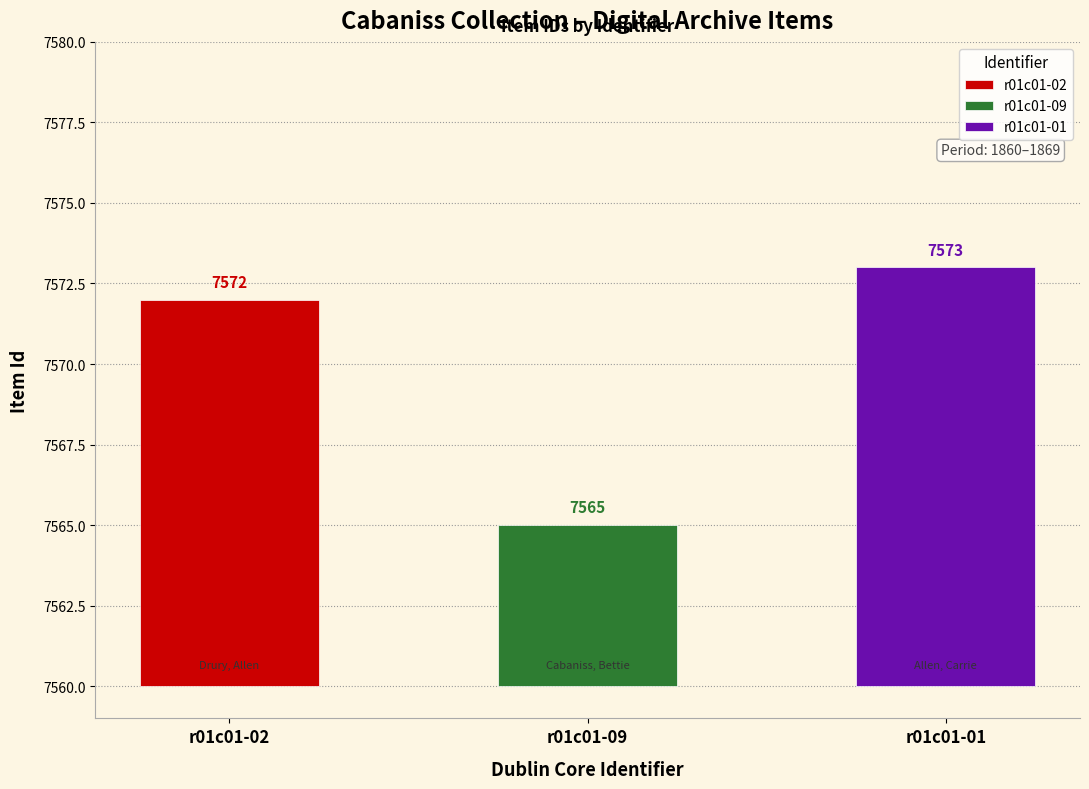

Reading right to left, list all the values displayed in this chart.

7573	7565	7572